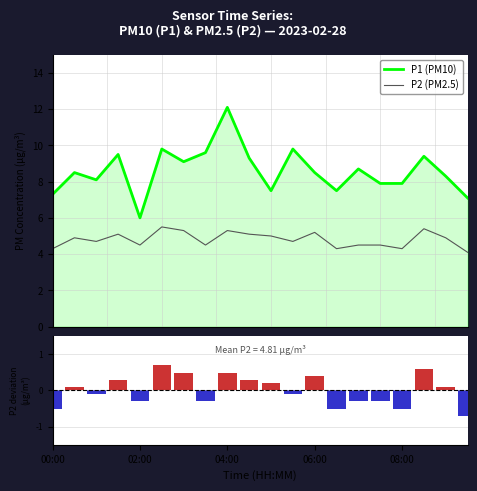

Is it true that P2 deviation equals 0.7 at 5?

True